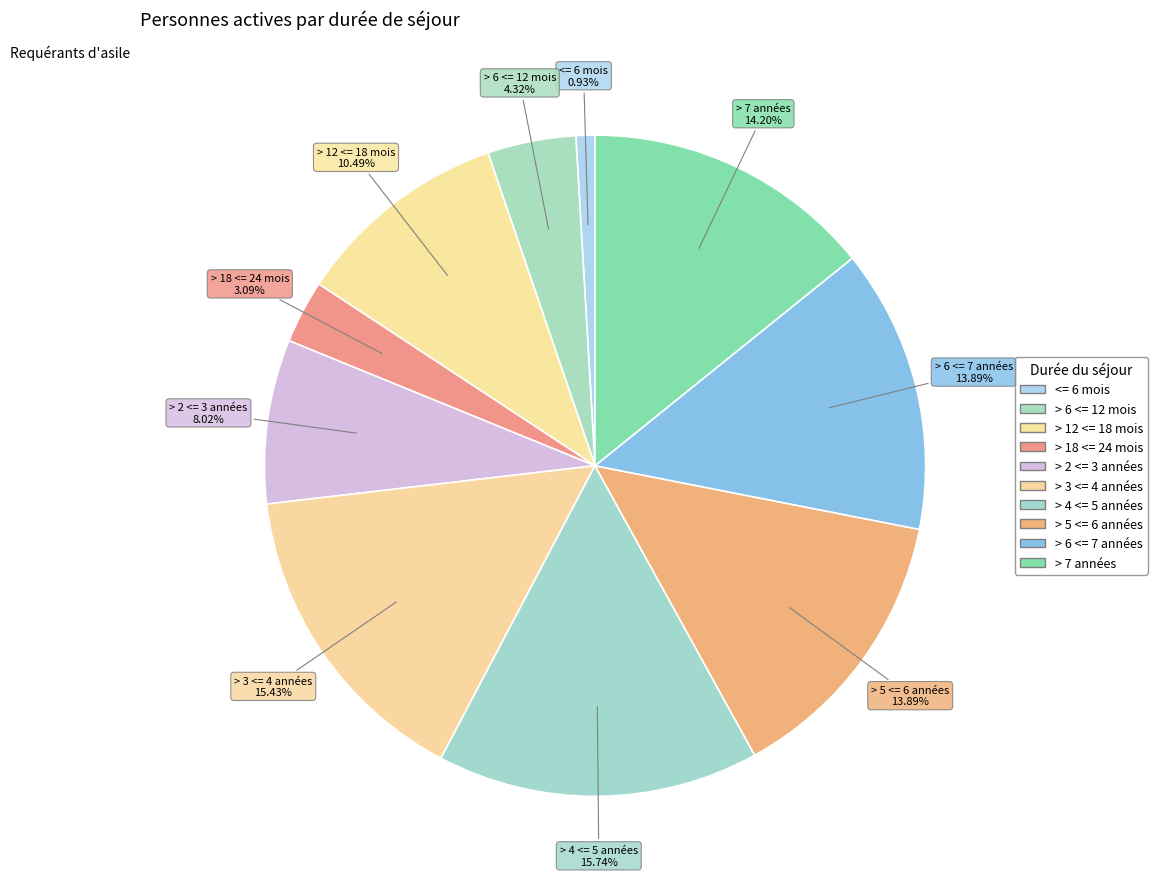

What is the ratio of the value at > 6 <= 7 années to the value at > 7 années?

1.0